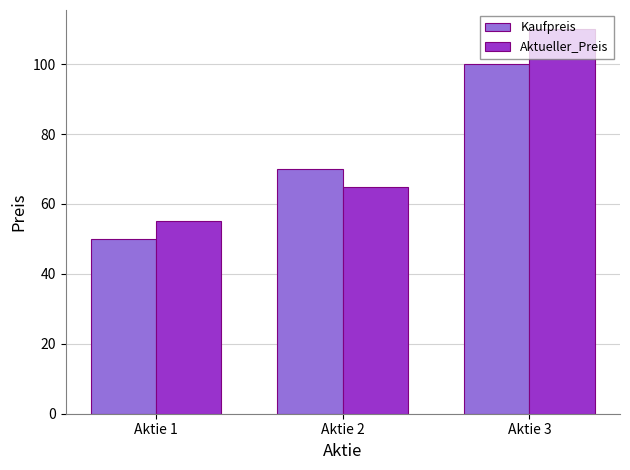

What is the maximum value for Aktueller_Preis?

110